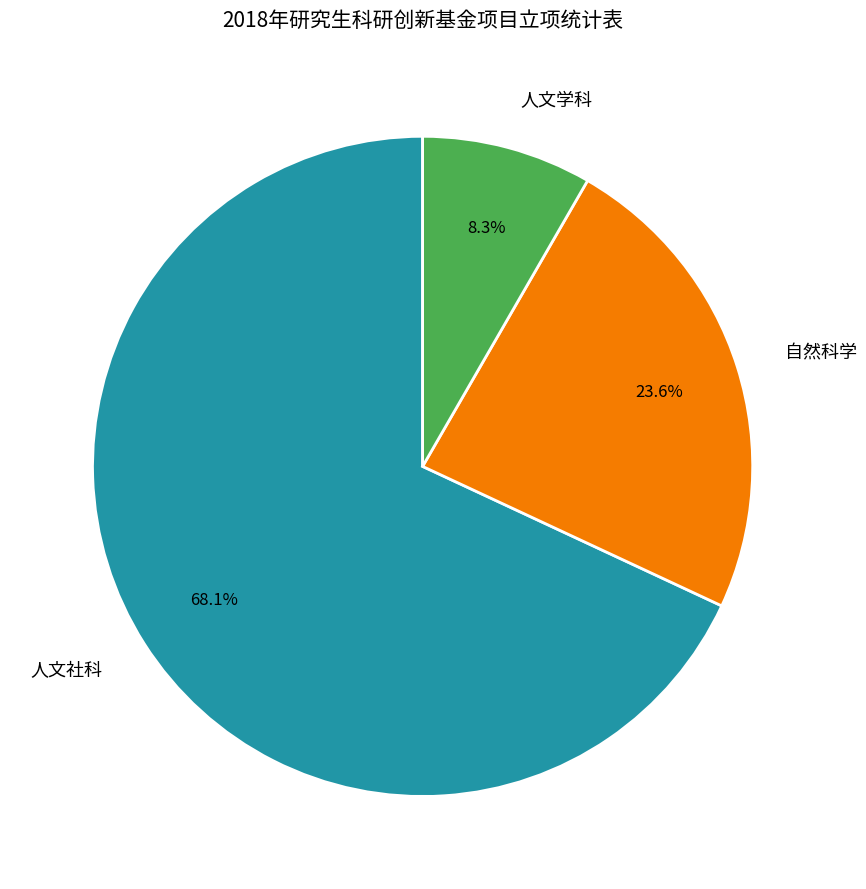

Combined, do 人文社科 and 自然科学 account for over 50%?

Yes